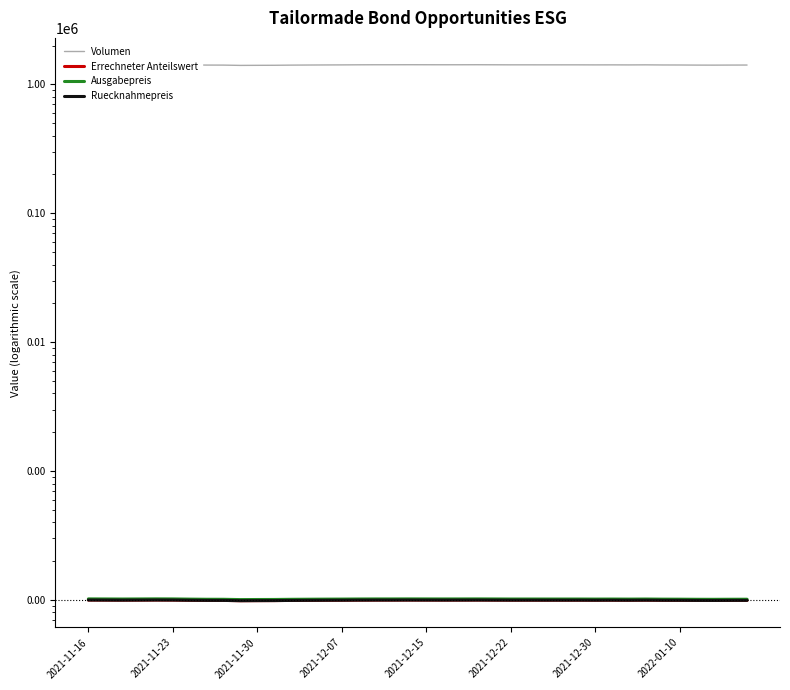

What is the difference between the maximum and second lowest values in the Errechneter Anteilswert series?

1.1